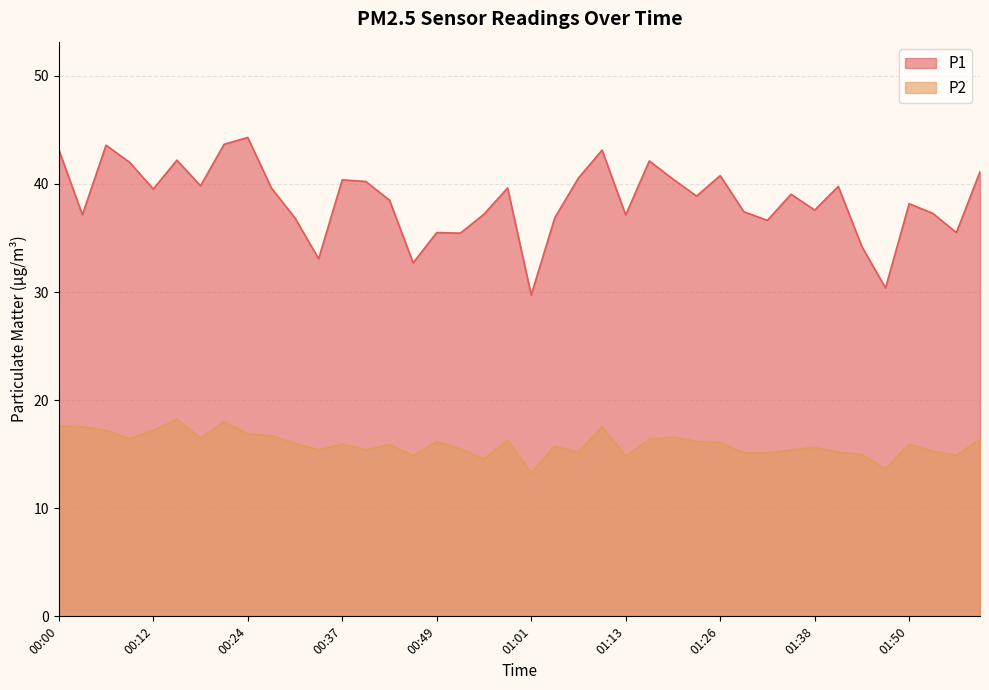

What is the highest value of the P1 series?

44.3